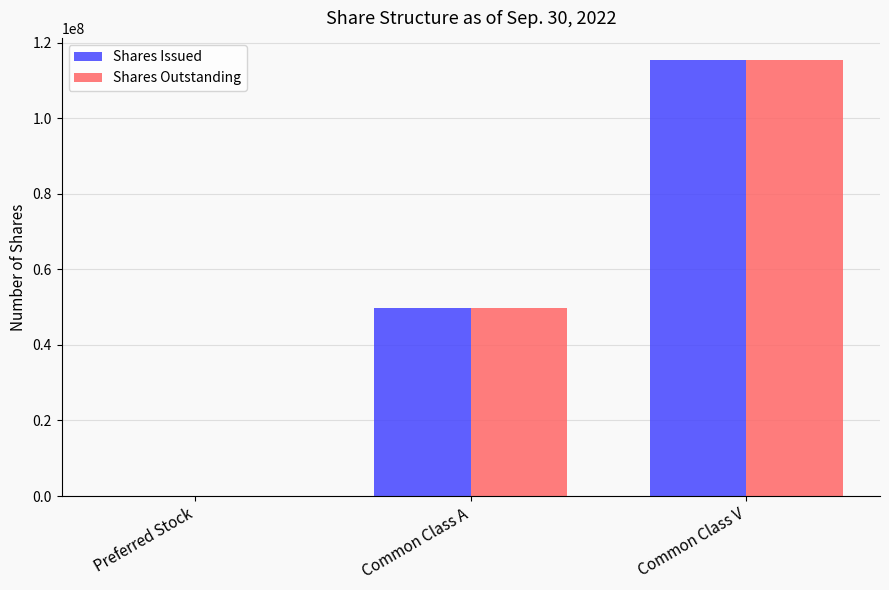

Does the chart contain stacked bars?

No